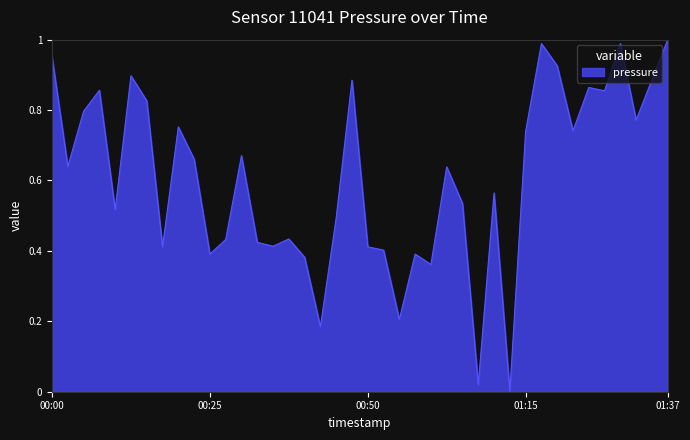

Reading left to right, list all the values displayed in this chart.

1.0	0.6	0.8	0.9	0.5	0.9	0.8	0.4	0.8	0.7	0.4	0.4	0.7	0.4	0.4	0.4	0.4	0.2	0.5	0.9	0.4	0.4	0.2	0.4	0.4	0.6	0.5	0.0	0.6	0.0	0.7	1.0	0.9	0.7	0.9	0.9	1.0	0.8	0.9	1.0